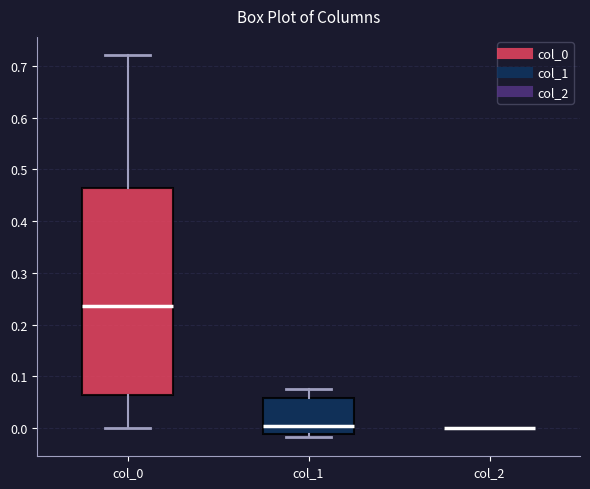

Reading left to right, read every box against the y-axis: the position of its median line, the range the box covers, and the ends of its whiskers. The values are not printed on the chart, so give them approximately, as read against the axis.

col_0: median 0.24, box 0.06 to 0.46, whiskers 0.00 to 0.72
col_1: median 0.00, box -0.01 to 0.06, whiskers -0.02 to 0.08
col_2: box collapsed to a line at 0.00, whiskers 0.00 to 0.00